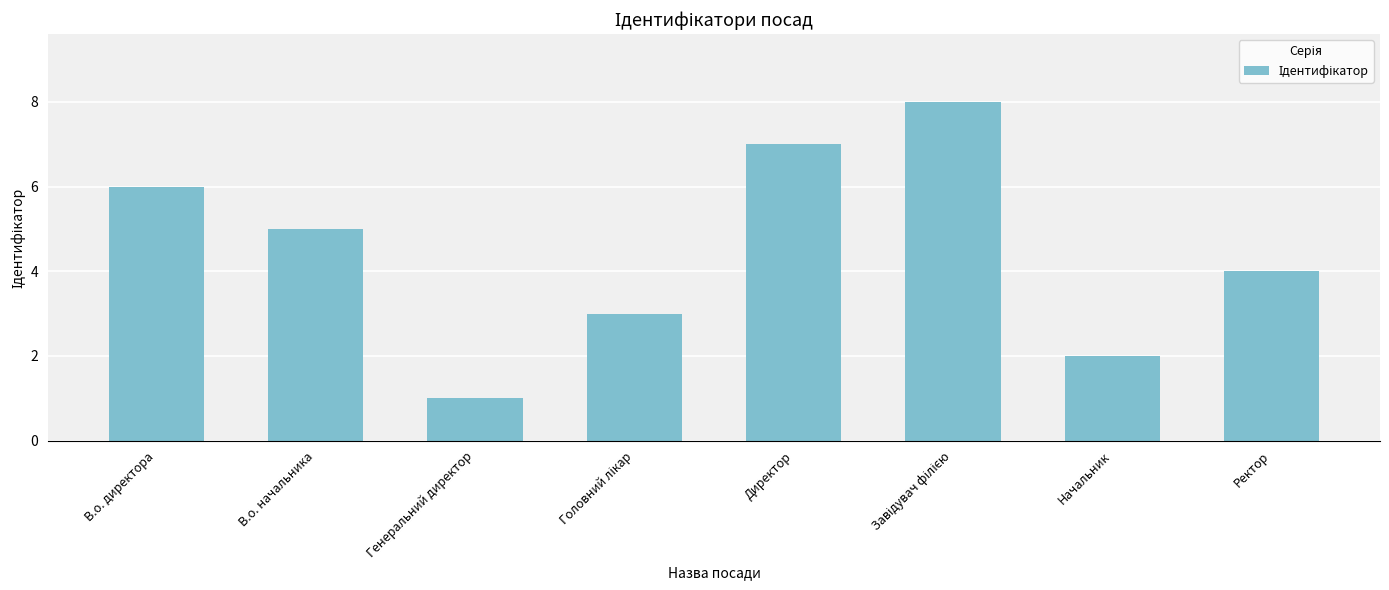

What is the sum of all values?

36